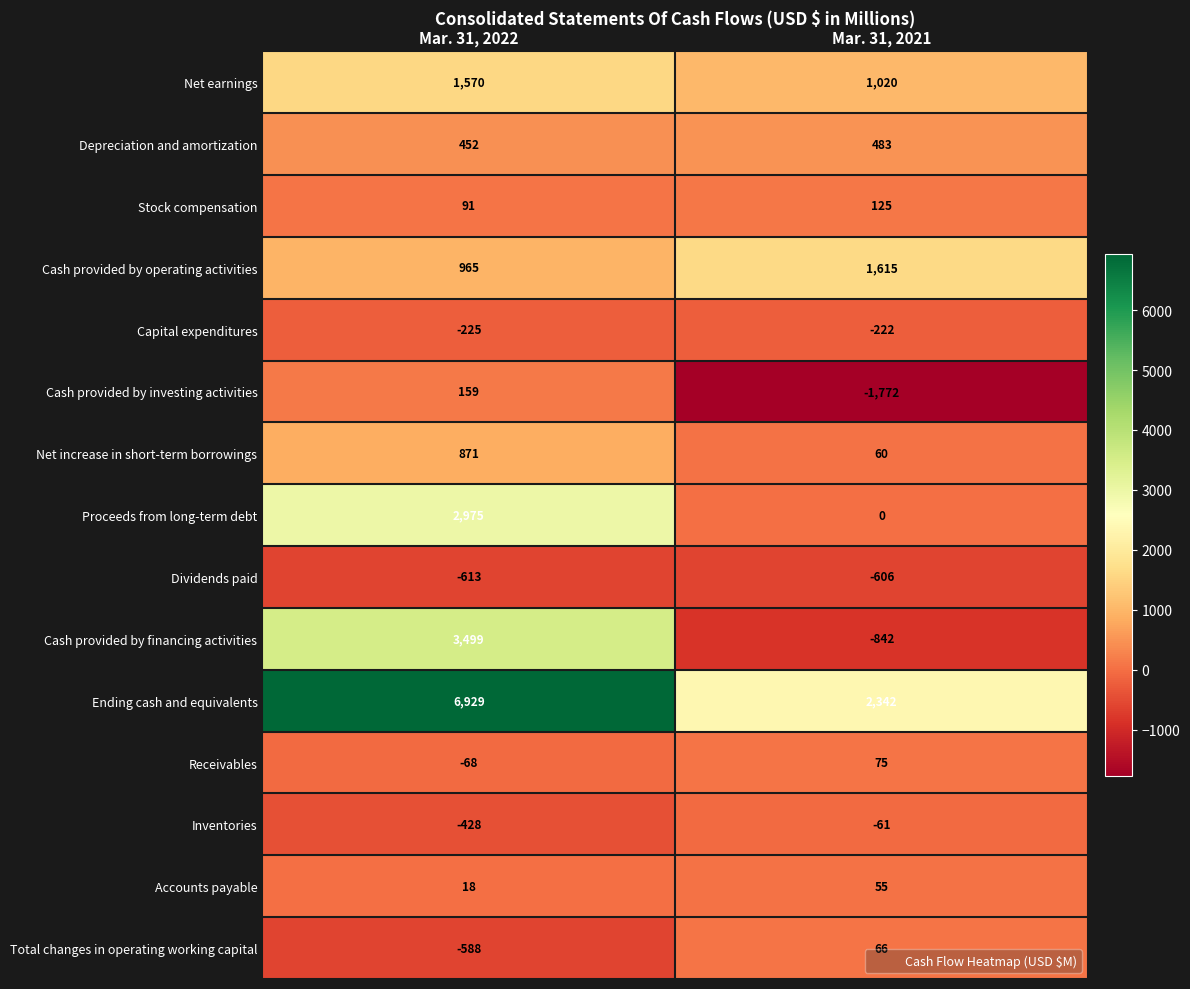

Reading right to left, list all the values displayed in this chart.

Net earnings: 1020	1570
Depreciation and amortization: 483	452
Stock compensation: 125	91
Cash provided by operating activities: 1615	965
Capital expenditures: -222	-225
Cash provided by investing activities: -1772	159
Net increase in short-term borrowings: 60	871
Proceeds from long-term debt: 0	2975
Dividends paid: -606	-613
Cash provided by financing activities: -842	3499
Ending cash and equivalents: 2342	6929
Receivables: 75	-68
Inventories: -61	-428
Accounts payable: 55	18
Total changes in operating working capital: 66	-588